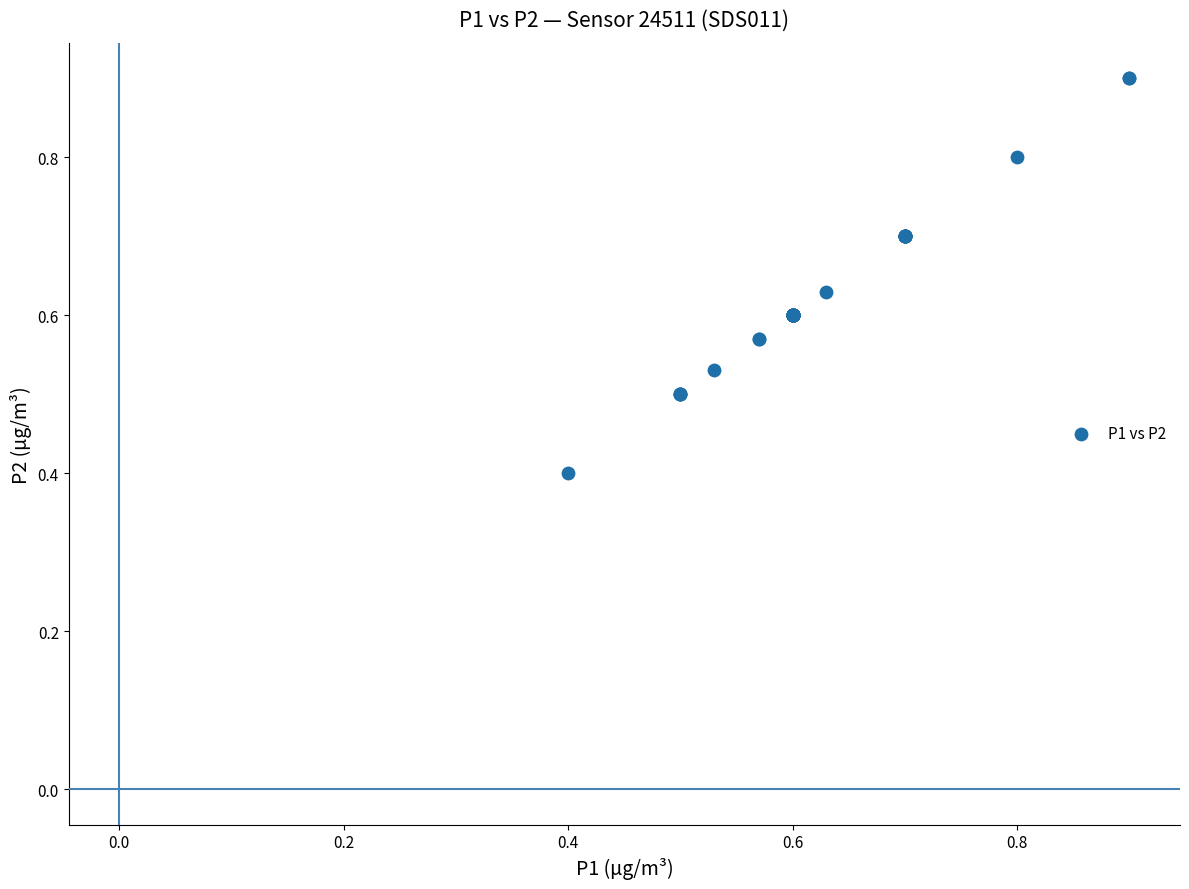

What Y value in the scatter plot is closest to 0?

0.4